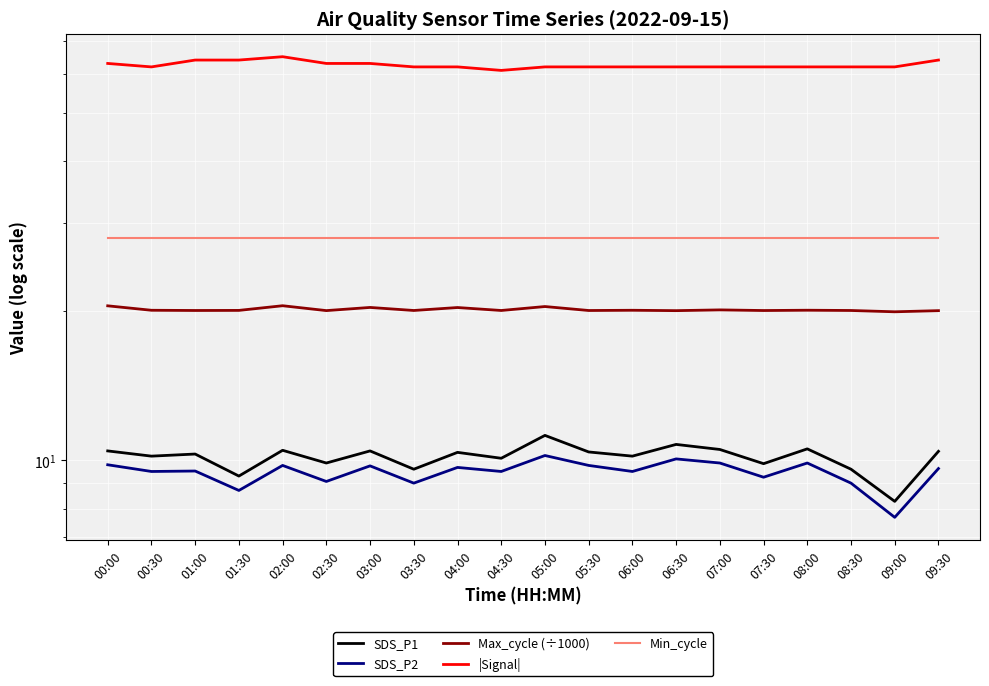

At how many categories does at least one series exceed 51?

20